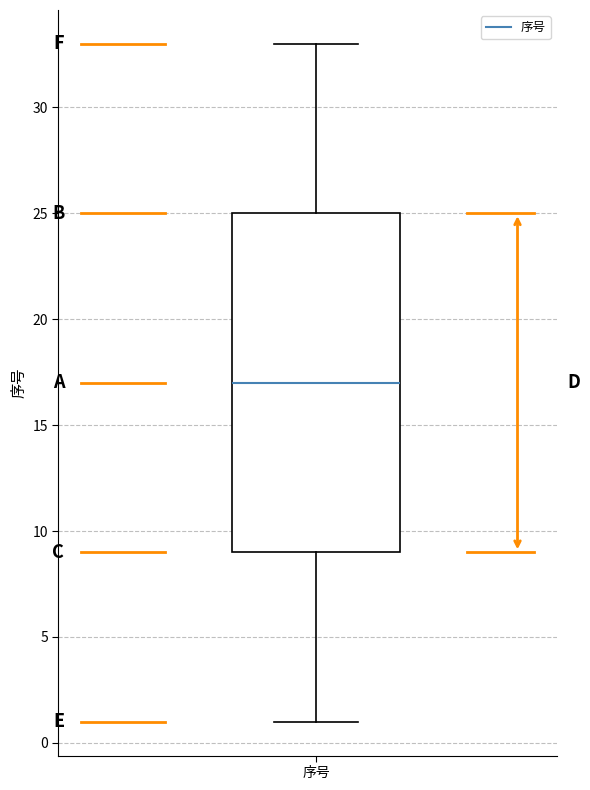

Where does the lower whisker of the box for 序号 end on the y-axis? The values are not printed on the chart, so give them approximately, as read against the axis.

1